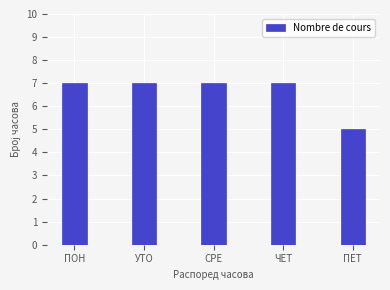

What is the smallest value displayed?

5